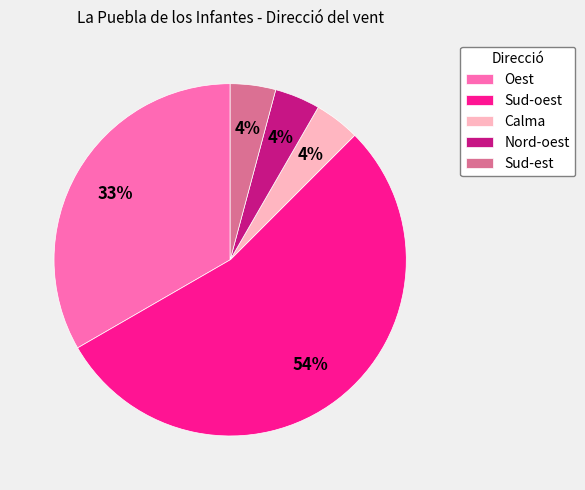

Does Sud-oest represent more than half of the total?

Yes